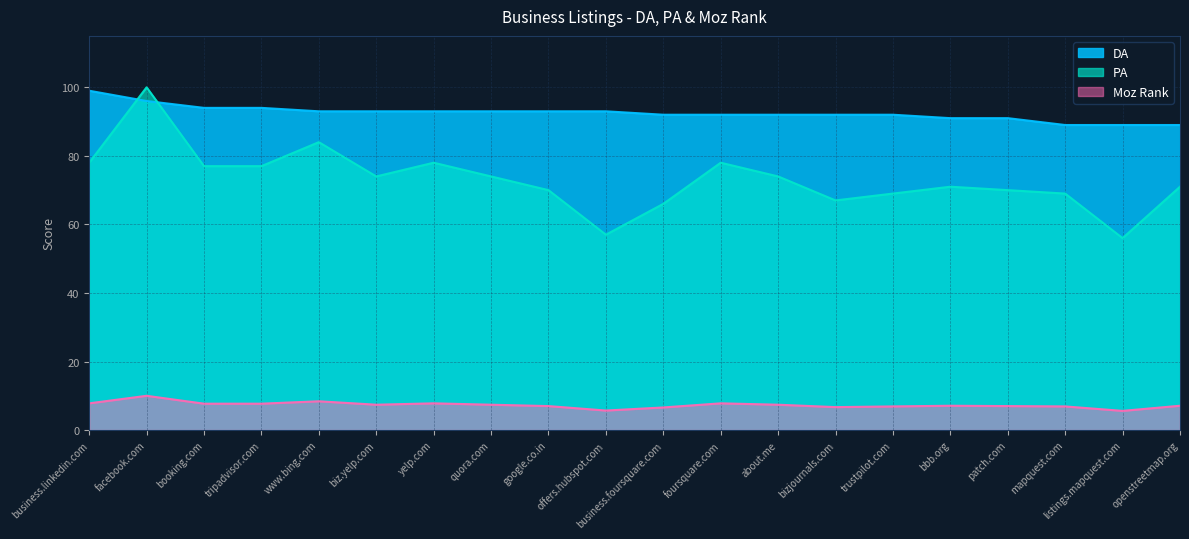

What is the label of the 5th point from the left?

www.bing.com